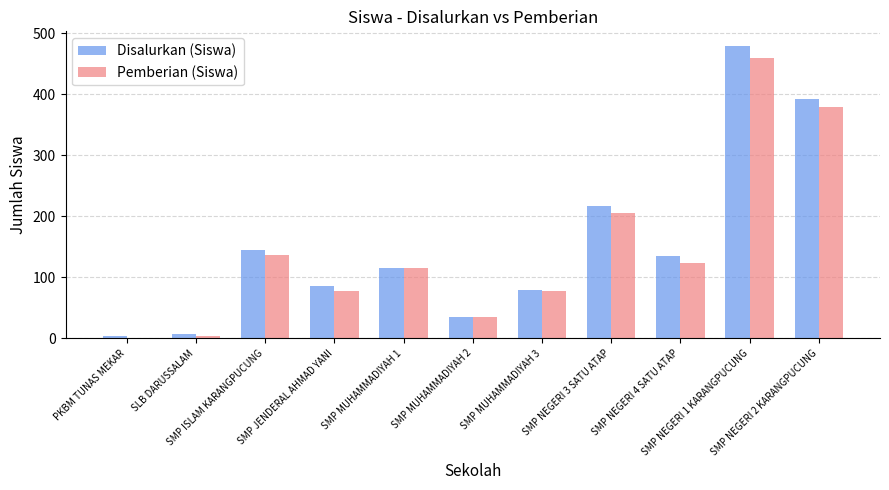

What is the greatest value displayed?

479